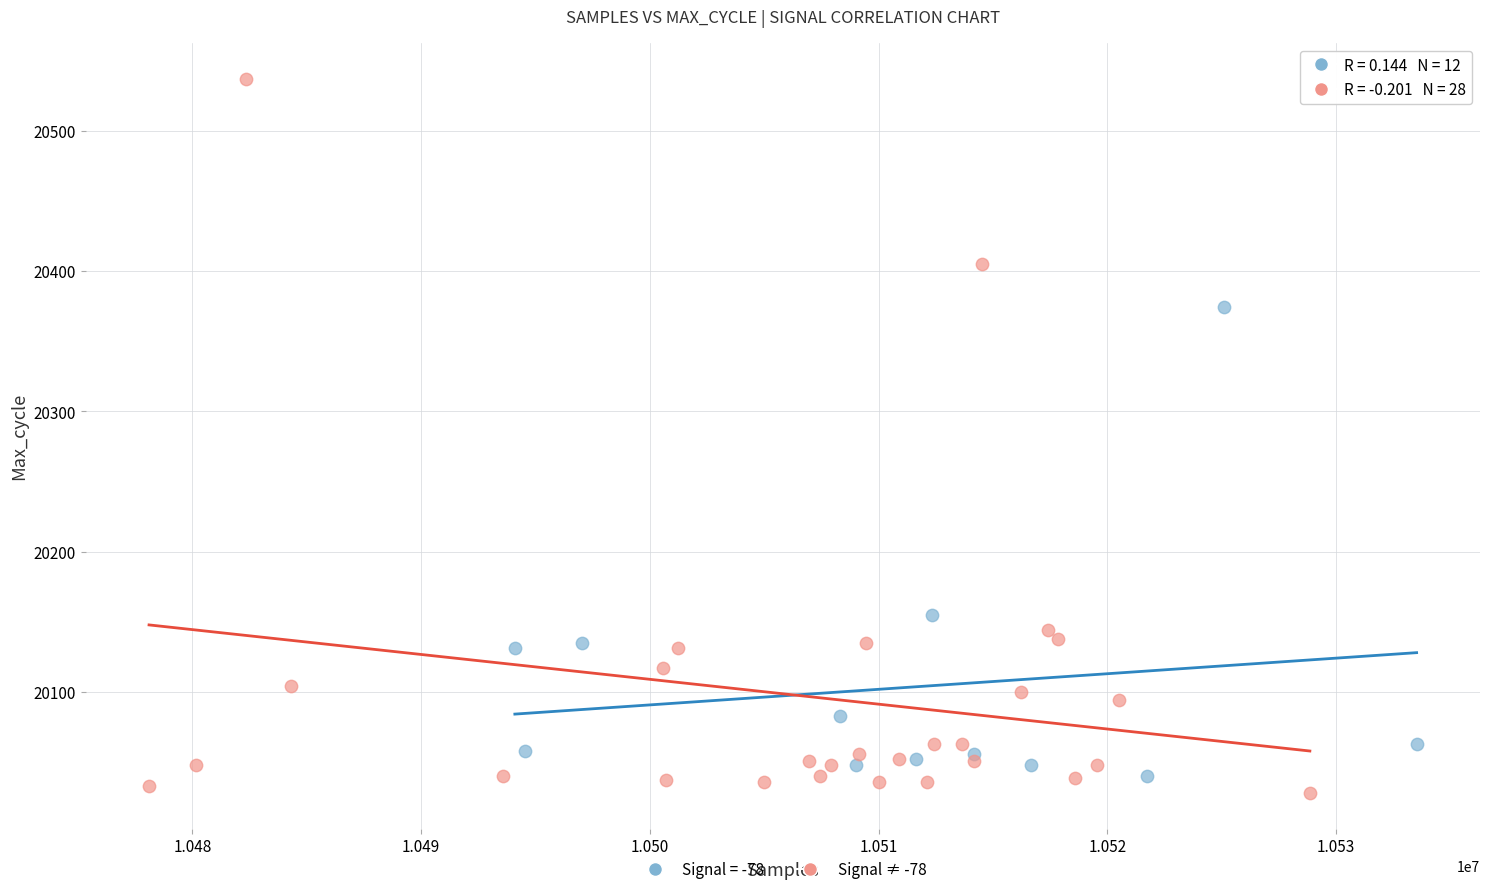

Which series contains the highest Y value?

Signal ≠ -78